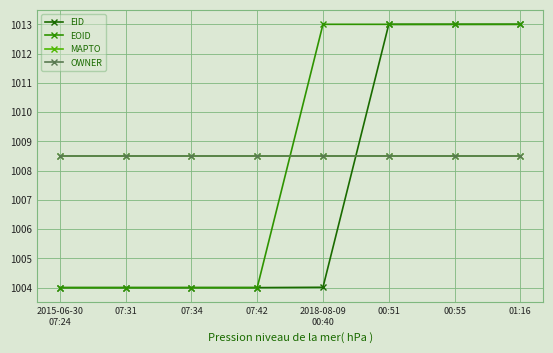

Rank the series at 01:16 from highest to lowest value.

EID, EOID, MAPTO, OWNER